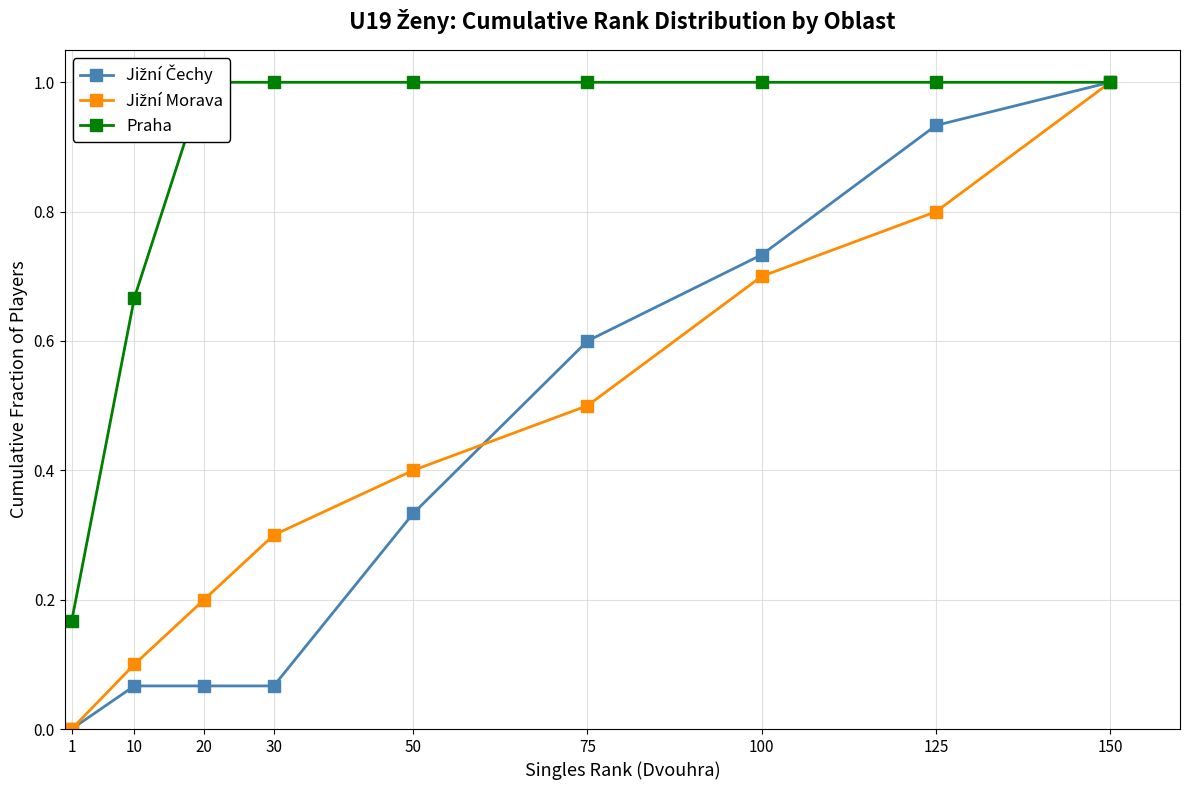

Reading left to right, extract all data points from this chart.

Jižní Čechy: 1=0.0	10=0.1	20=0.1	30=0.1	50=0.3	75=0.6	100=0.7	125=0.9	150=1.0
Jižní Morava: 1=0.0	10=0.1	20=0.2	30=0.3	50=0.4	75=0.5	100=0.7	125=0.8	150=1.0
Praha: 1=0.2	10=0.7	20=1.0	30=1.0	50=1.0	75=1.0	100=1.0	125=1.0	150=1.0